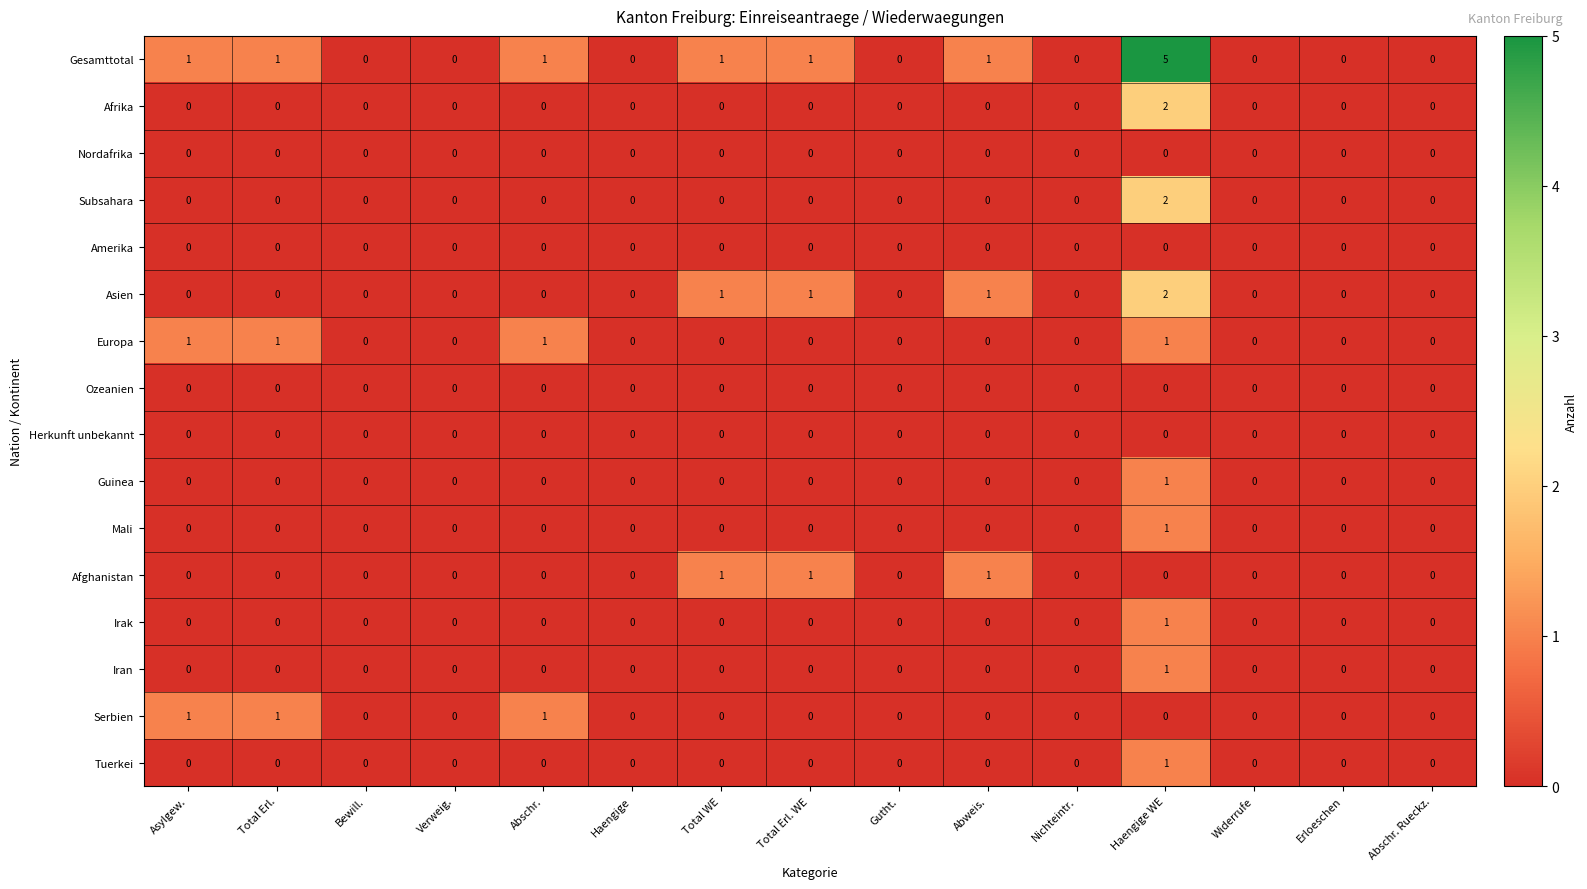

What is the greatest value displayed?

5